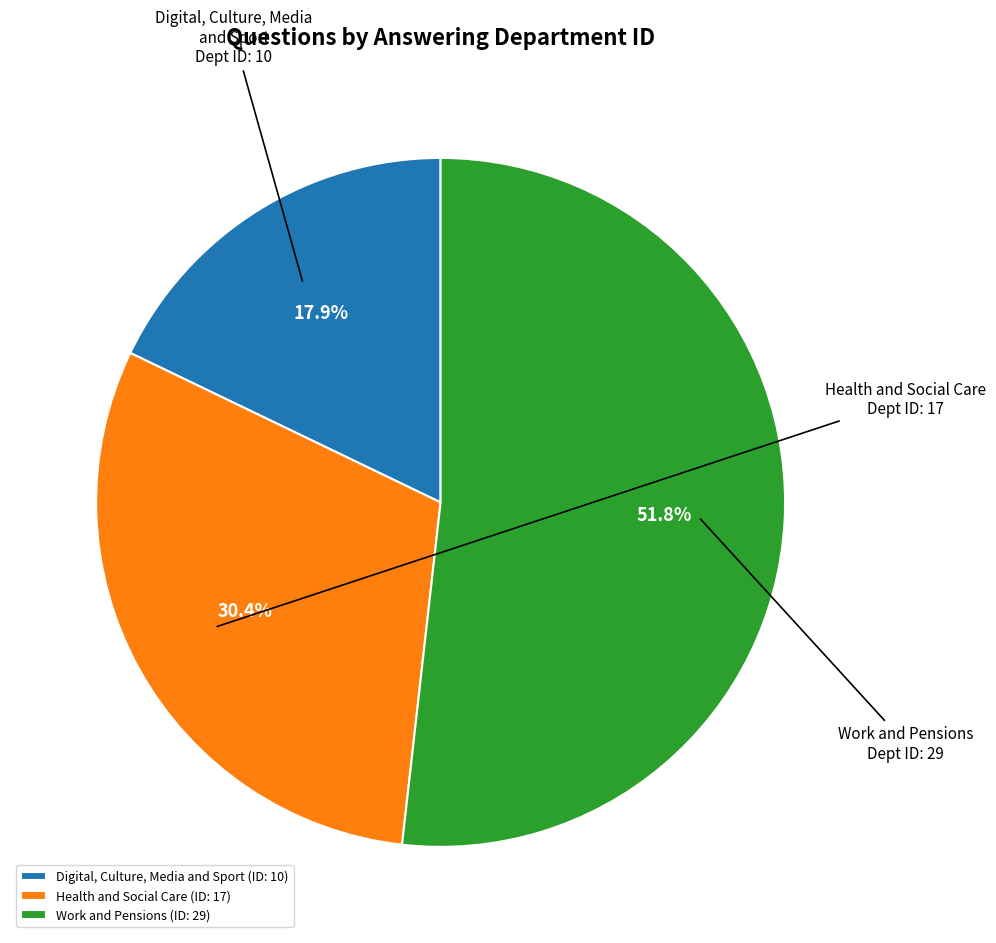

Between Health and Social Care and Digital, Culture, Media and Sport, which is larger?

Health and Social Care